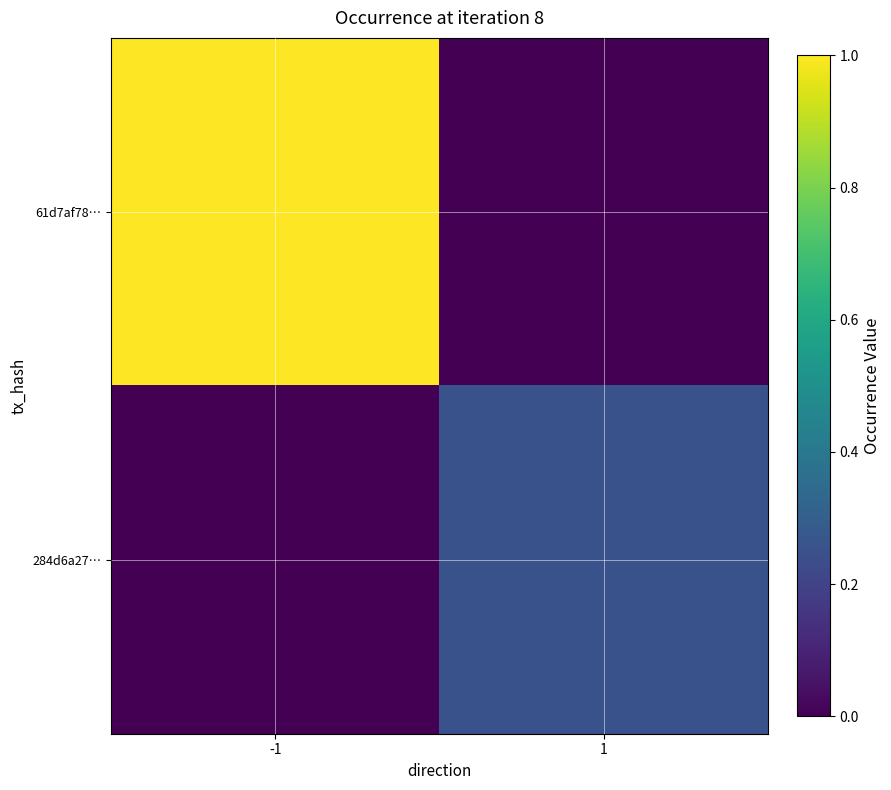

Which series has the largest total across all categories?

61d7af78…